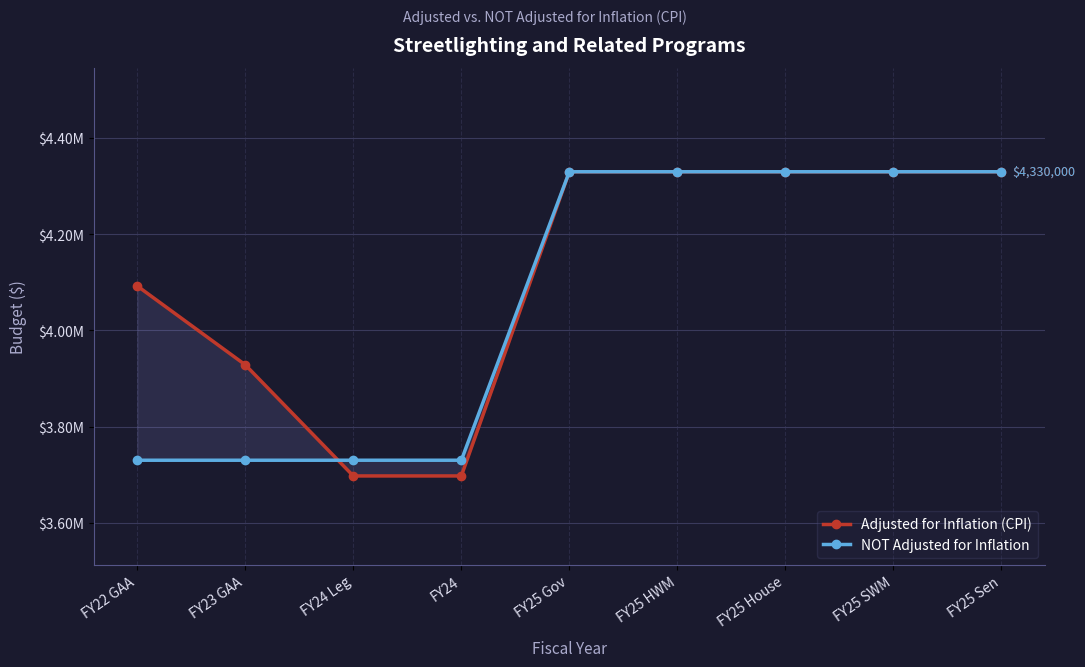

What is the difference between the second highest and second lowest values in the NOT Adjusted for Inflation series?

600000